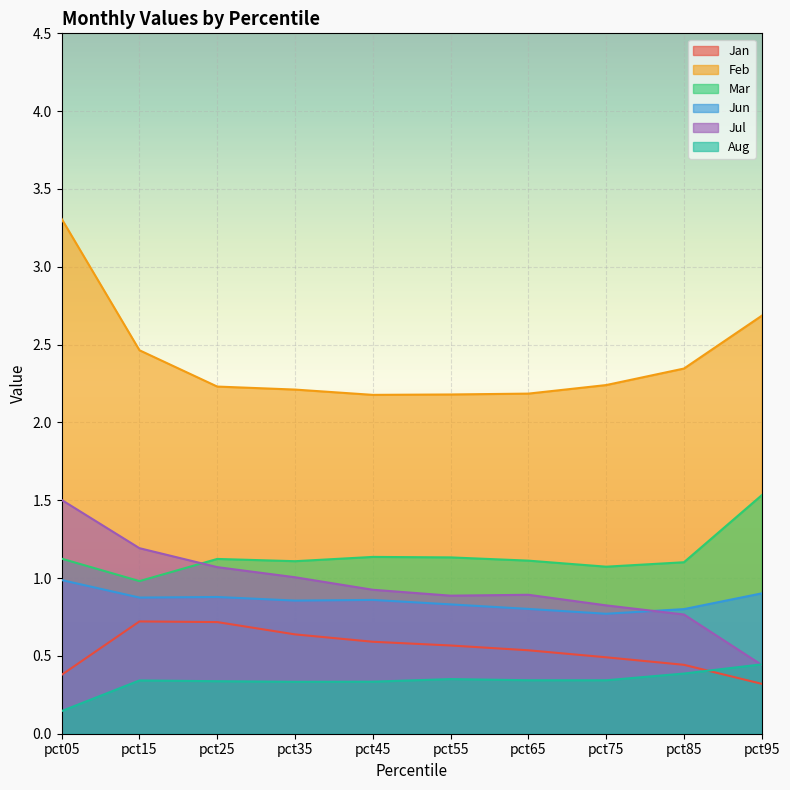

How many lines are shown in the chart?

6